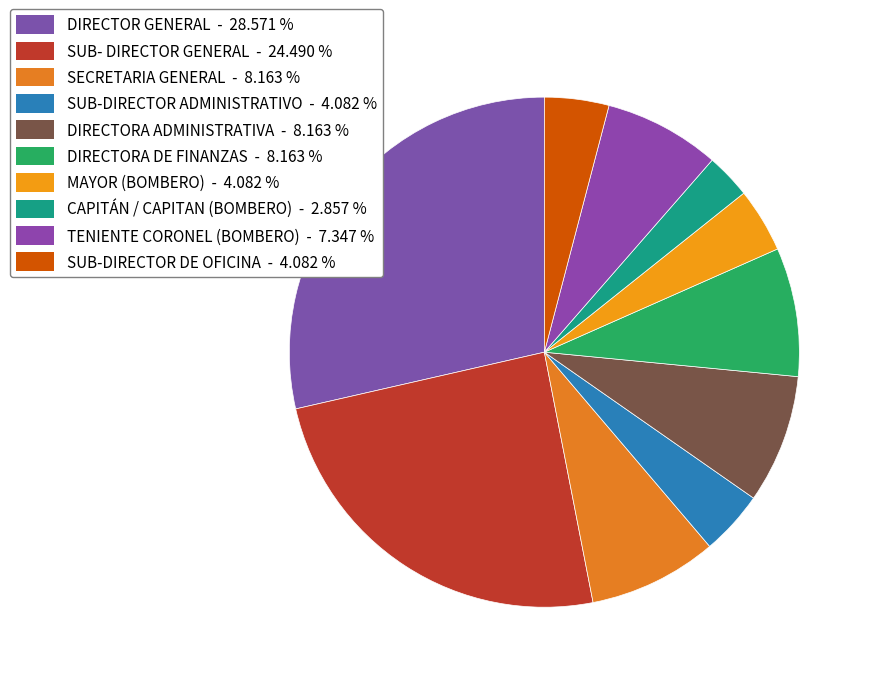

How many slices are in this pie chart?

10